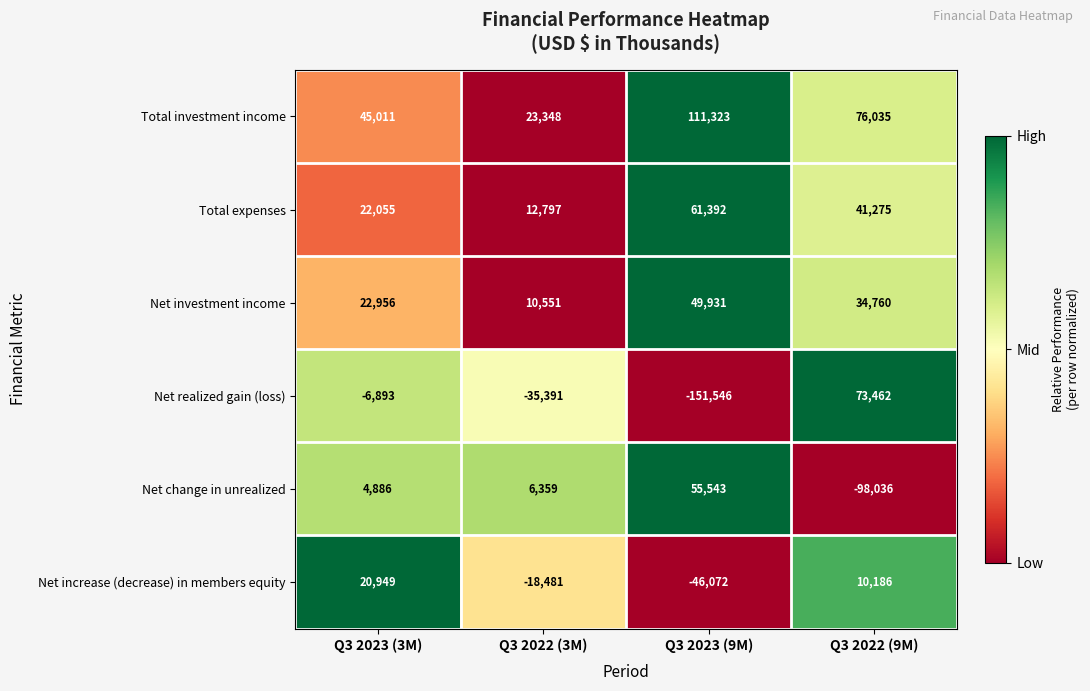

Which series has the widest spread of values?

Net realized gain (loss)